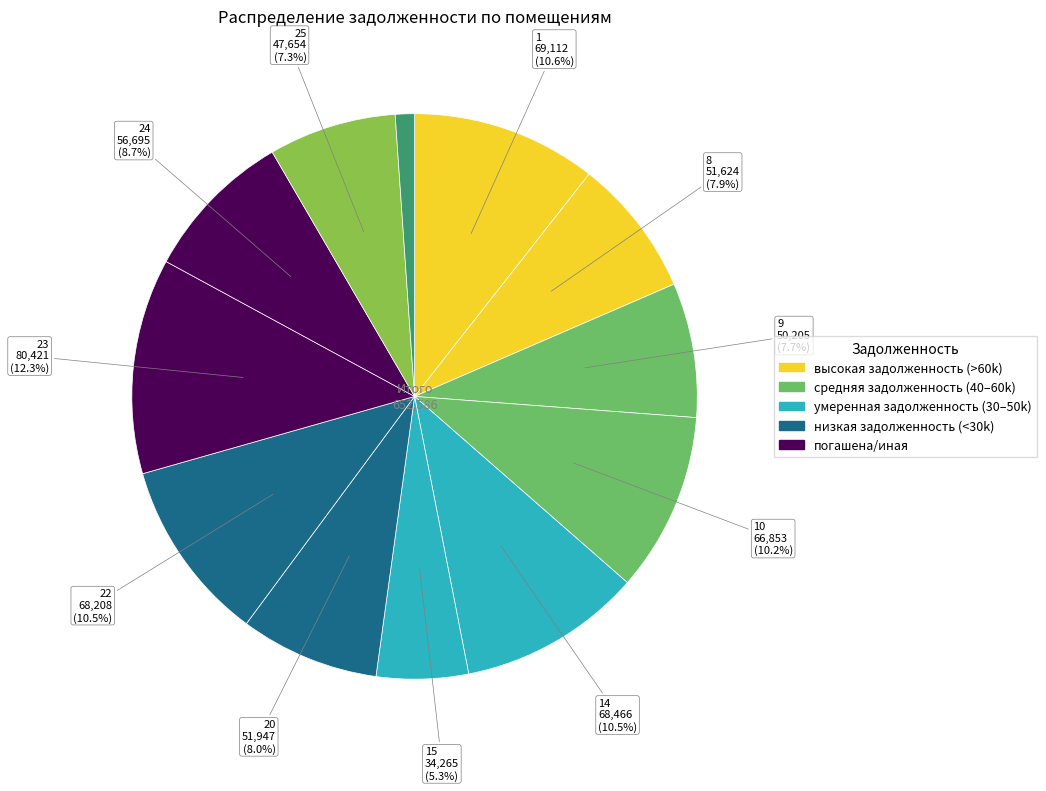

Count the number of slices in the pie.

12